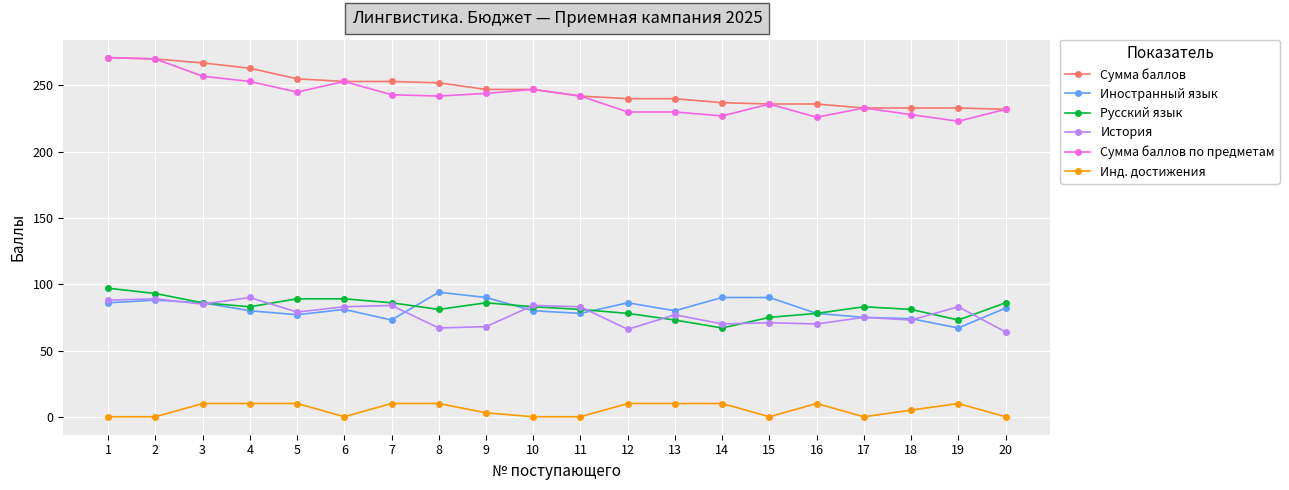

Which category has the lowest value in the Русский язык series?

14